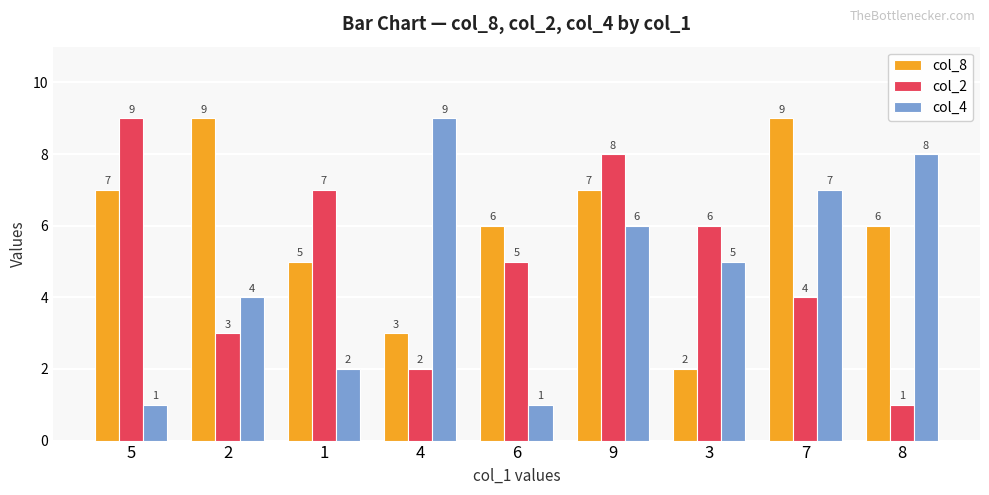

What is the value of the col_4 bar at the 5th from the left?

1